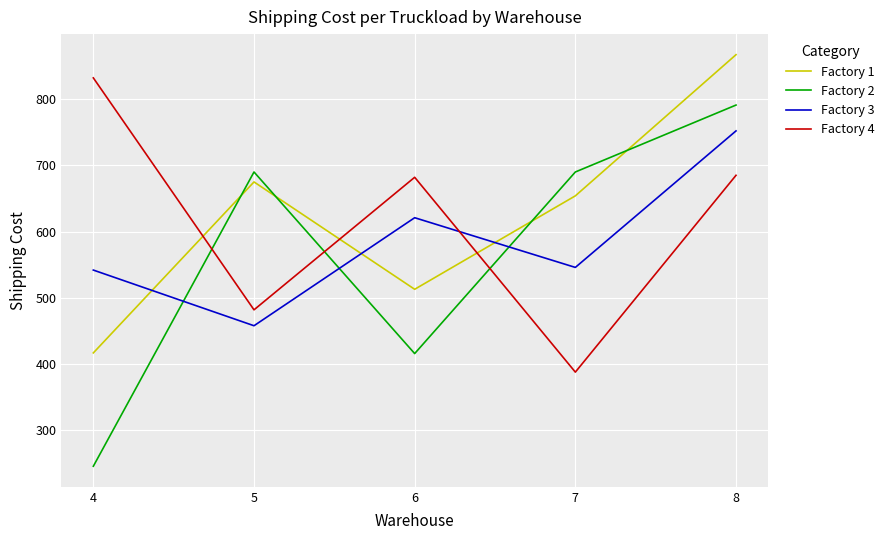

At which category is the sum across all series the highest?

8